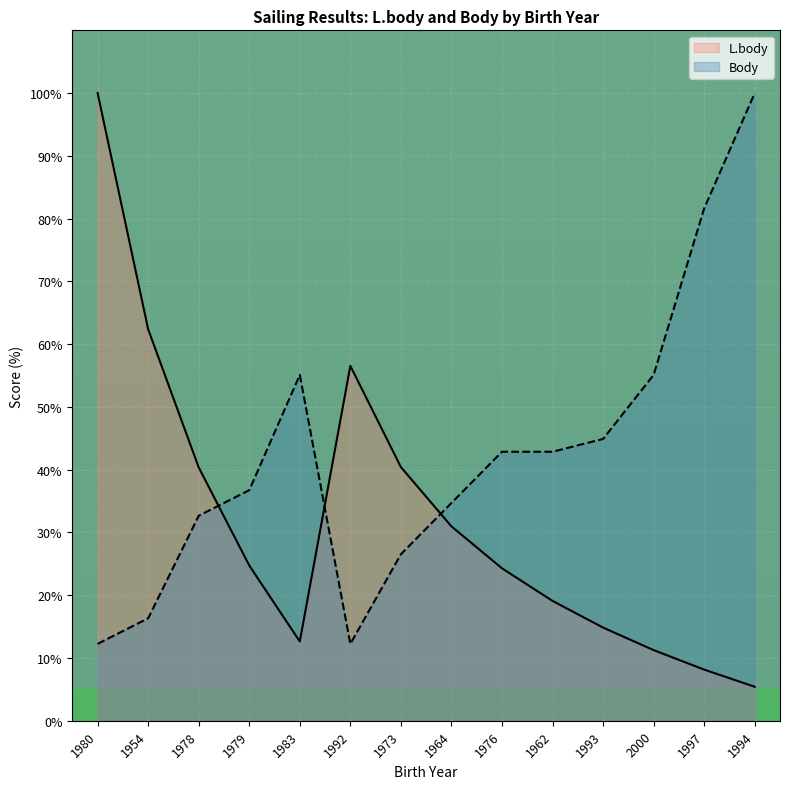

How many intersections are there between L.body and Body?

3